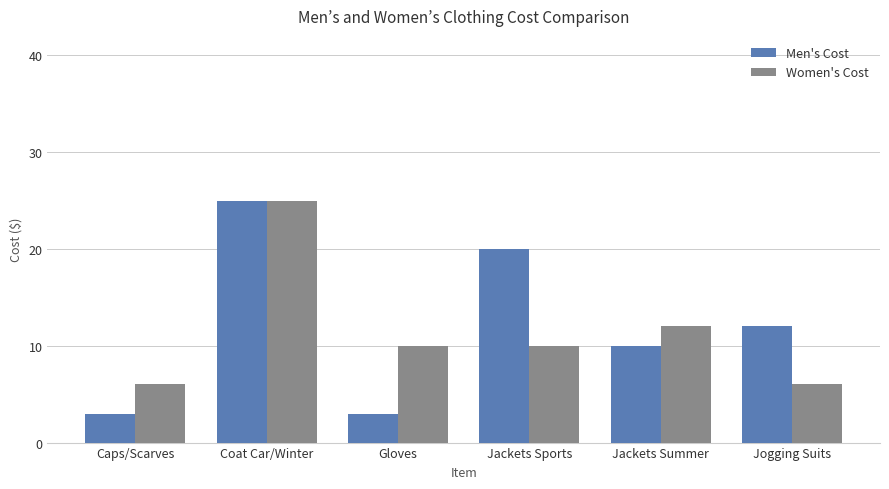

What are all the series names shown in the legend?

Men's Cost, Women's Cost